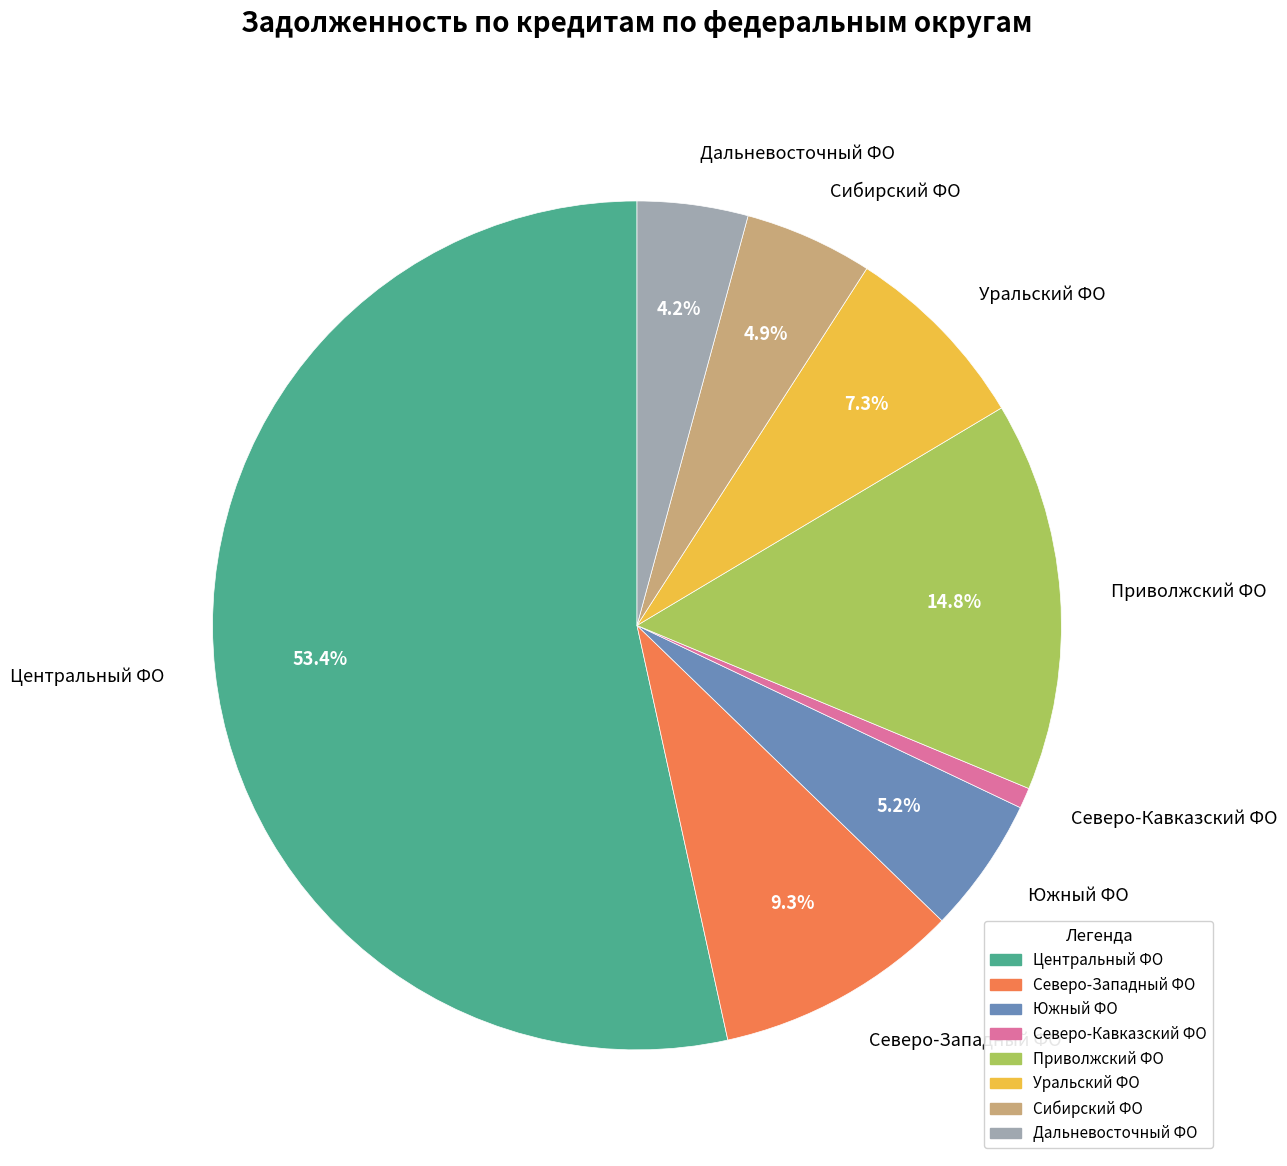

What percentage do Уральский ФО and Центральный ФО together represent?

60.8%